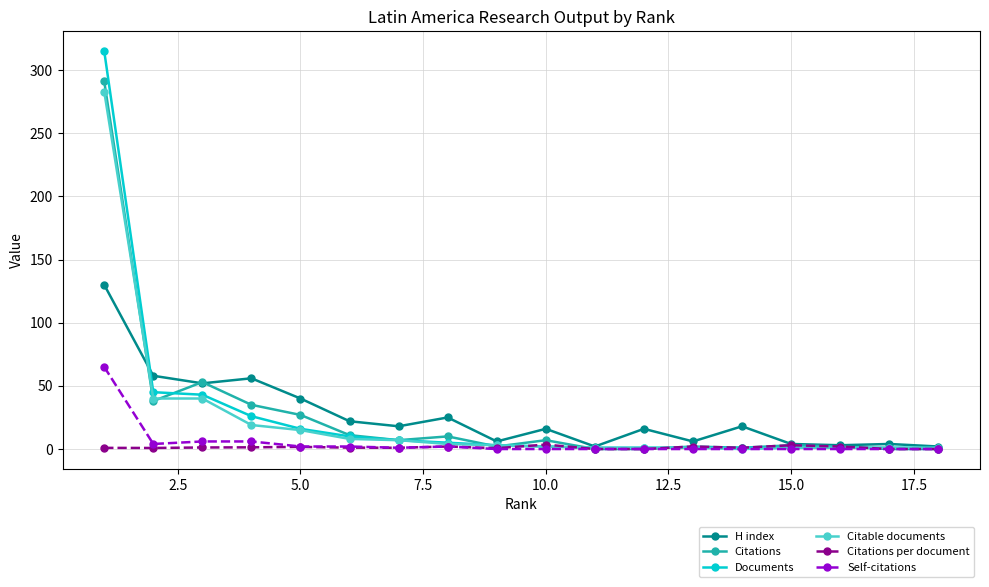

What is the difference between the second highest and minimum values in the H index series?

56.0